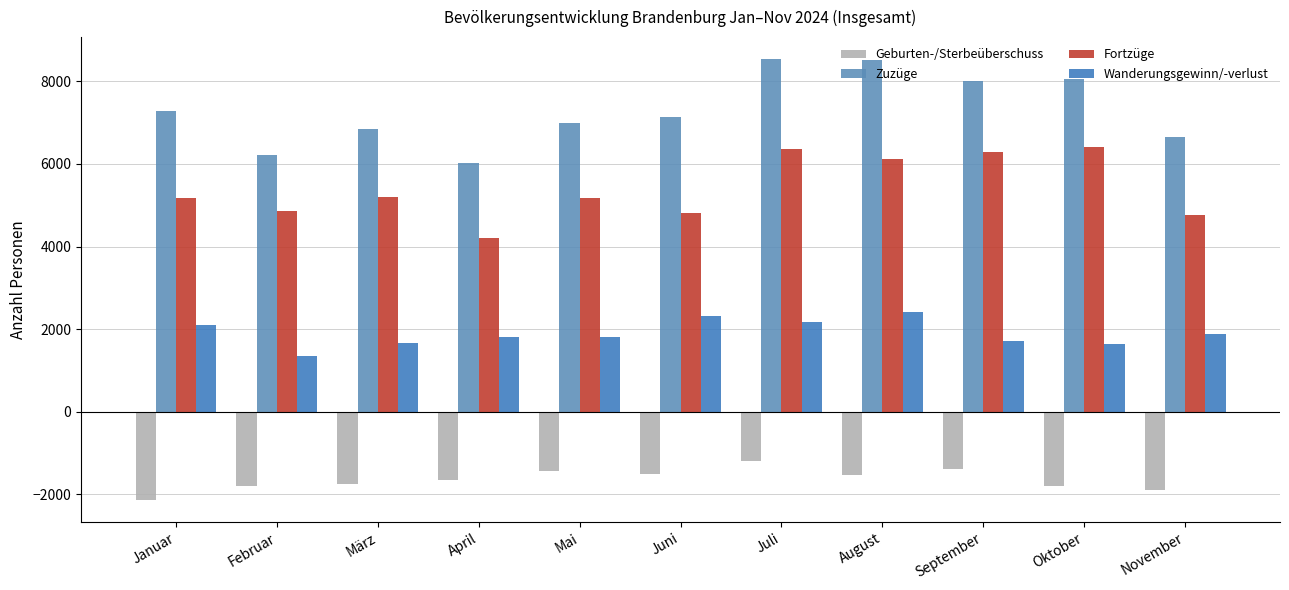

What is the value of the Fortzüge bar at the 7th from the left?

6355